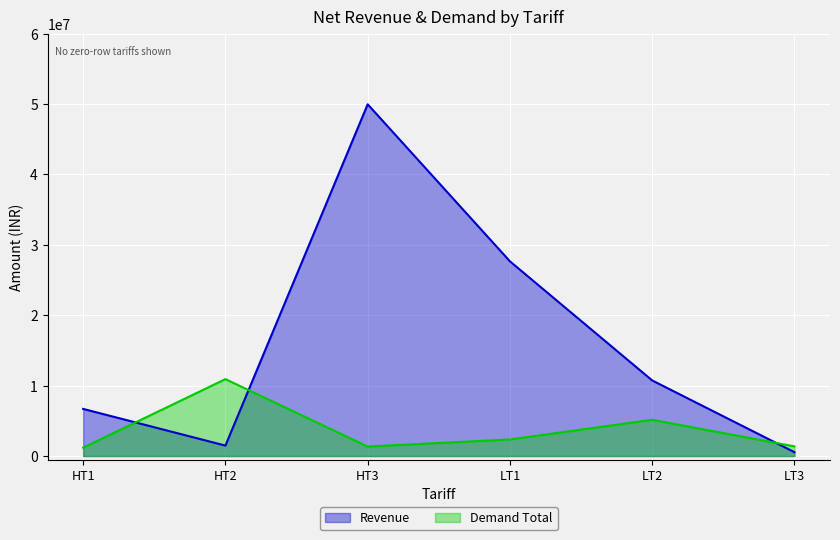

True or false: Revenue has a value of 49969291.2 at HT3.

True